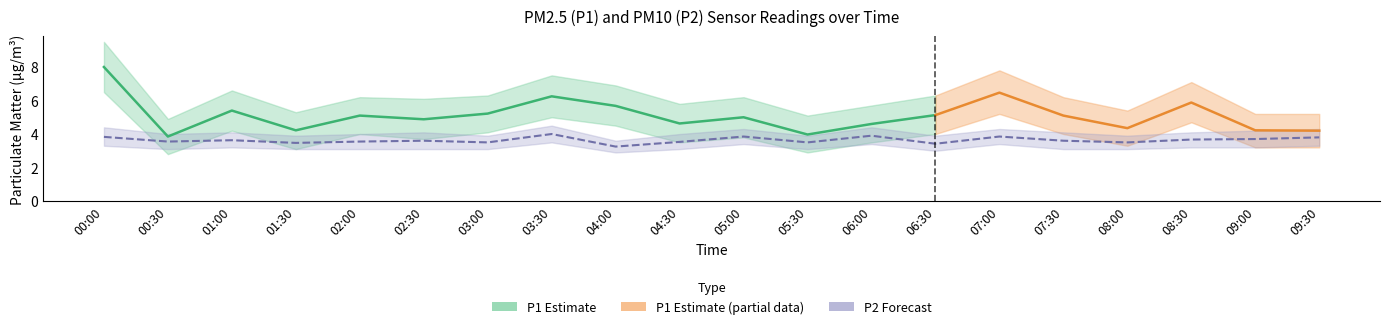

How many values are between 3 and 4?

20